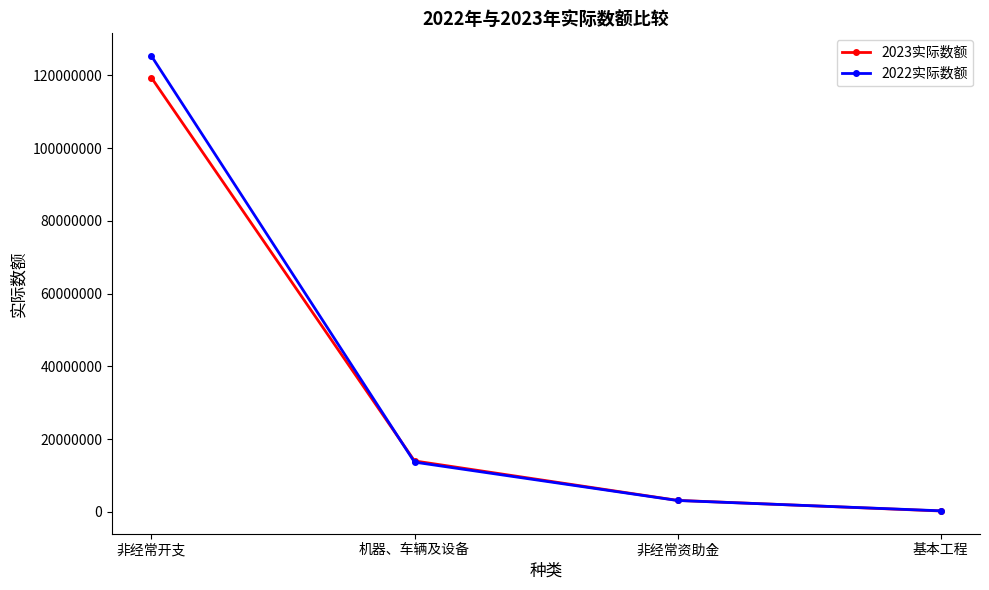

What is the greatest value displayed?

125340315